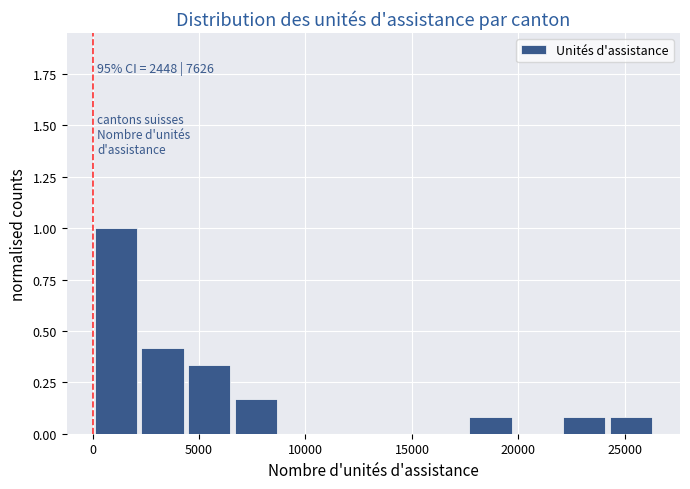

Which range on the x-axis has the tallest bar?

0 to 2500